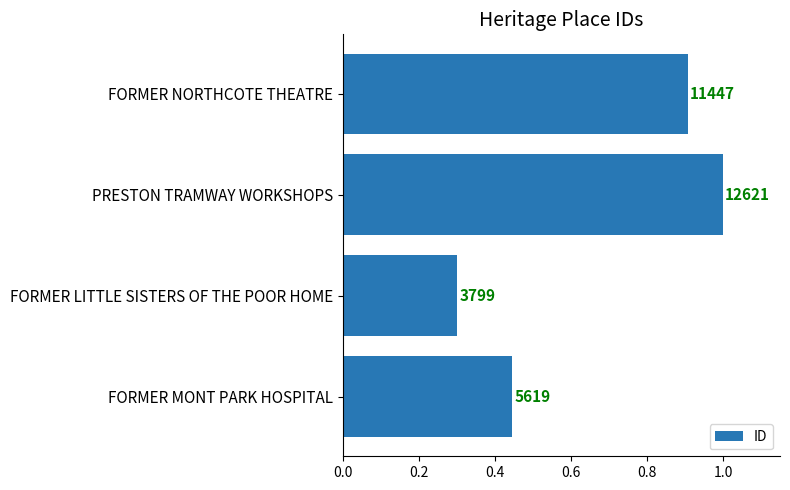

How many bars are there in total?

4